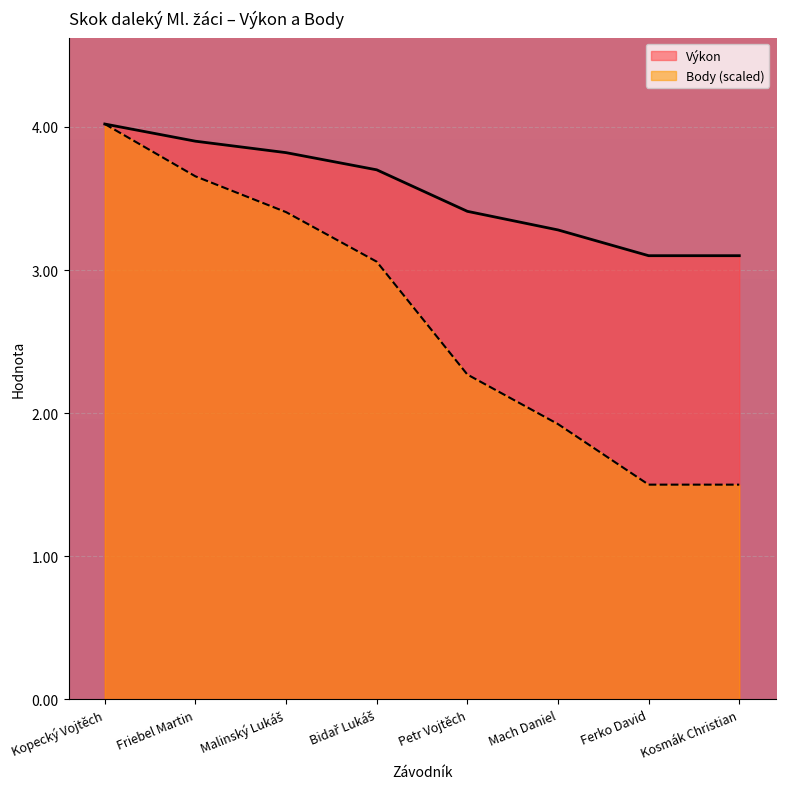

List the series in order of their peak value, lowest first.

Výkon, Body